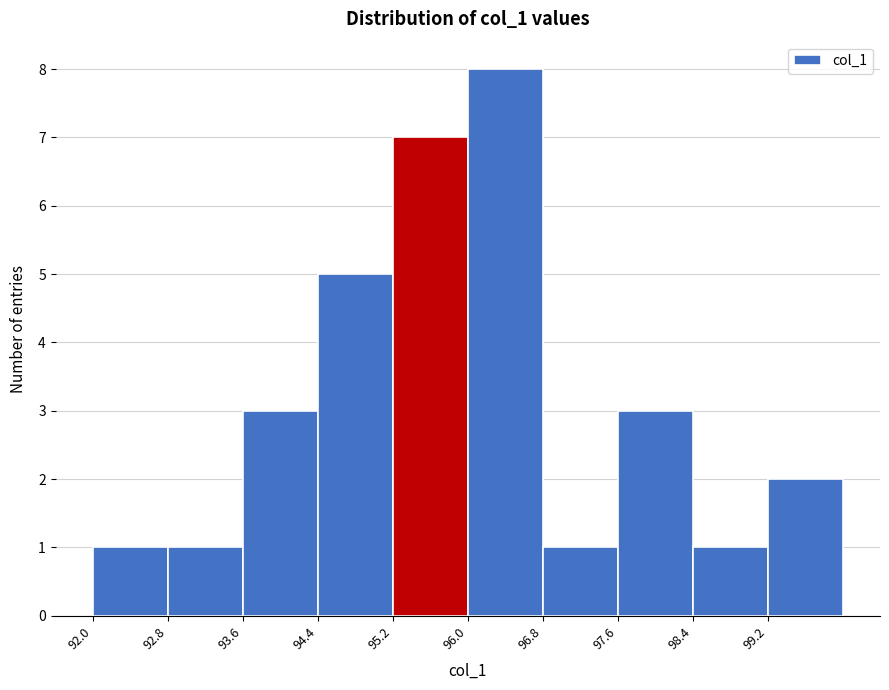

Reading left to right, list every bar in this chart as the range it spans on the x-axis followed by its height. The values are not printed on the chart, so give them approximately, as read against the axis.

92.0 to 92.8: 1
92.8 to 93.6: 1
93.6 to 94.4: 3
94.4 to 95.2: 5
95.2 to 96.0: 7
96.0 to 96.8: 8
96.8 to 97.6: 1
97.6 to 98.4: 3
98.4 to 99.2: 1
99.2 to 100.0: 2